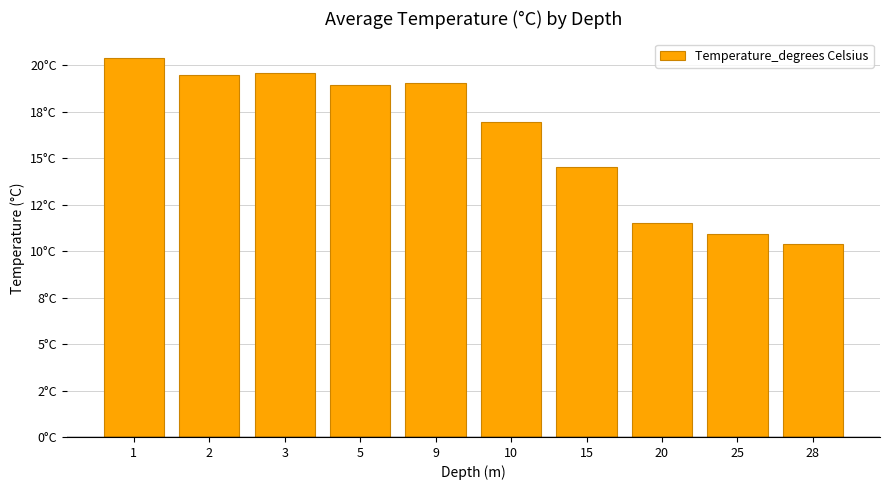

Reading left to right, extract all data points from this chart.

1=20.4	2=19.5	3=19.6	5=18.9	9=19.0	10=17.0	15=14.5	20=11.5	25=10.9	28=10.4